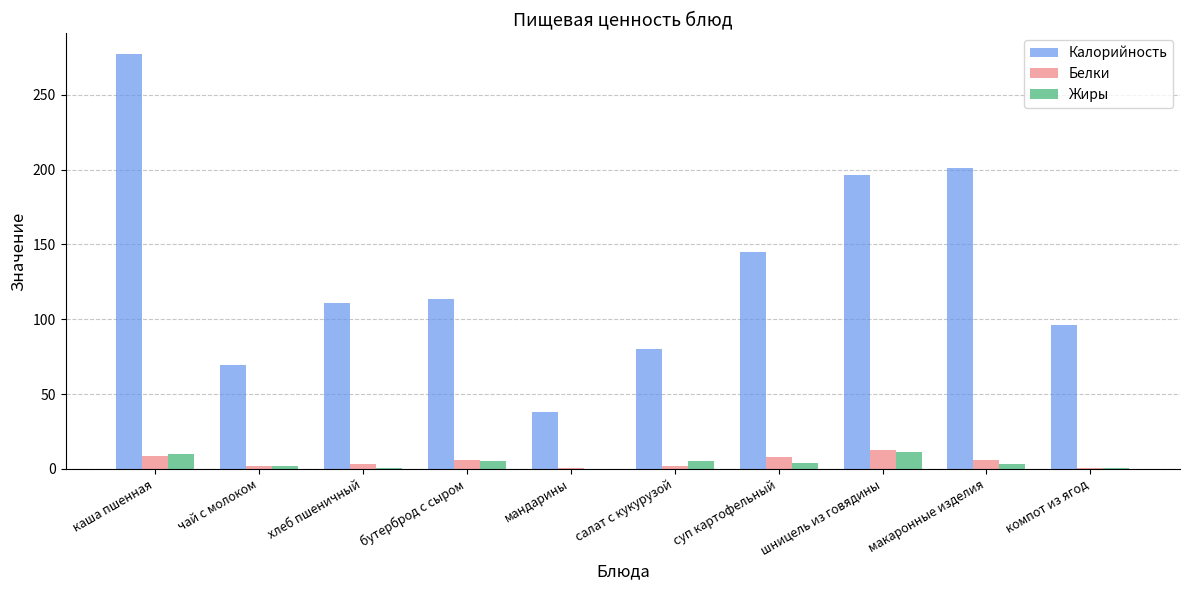

Between каша пшенная and мандарины, which series saw the biggest shift?

Калорийность